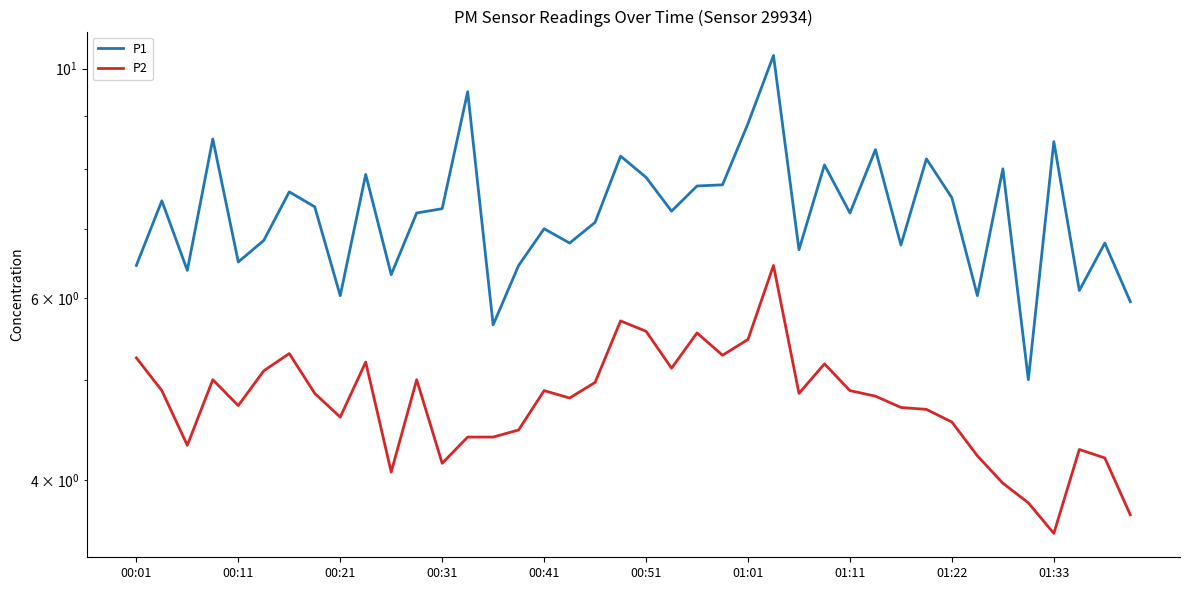

True or false: P1 and P2 cross at least once.

False